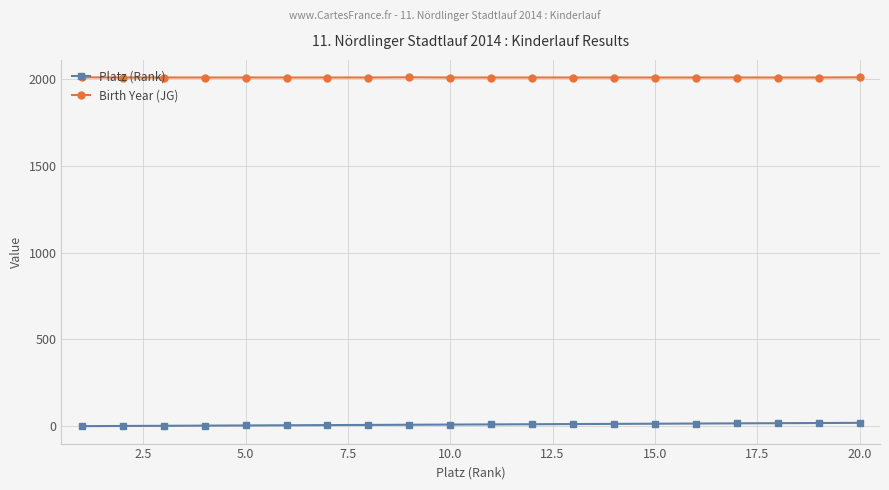

What is the smallest value displayed?

1